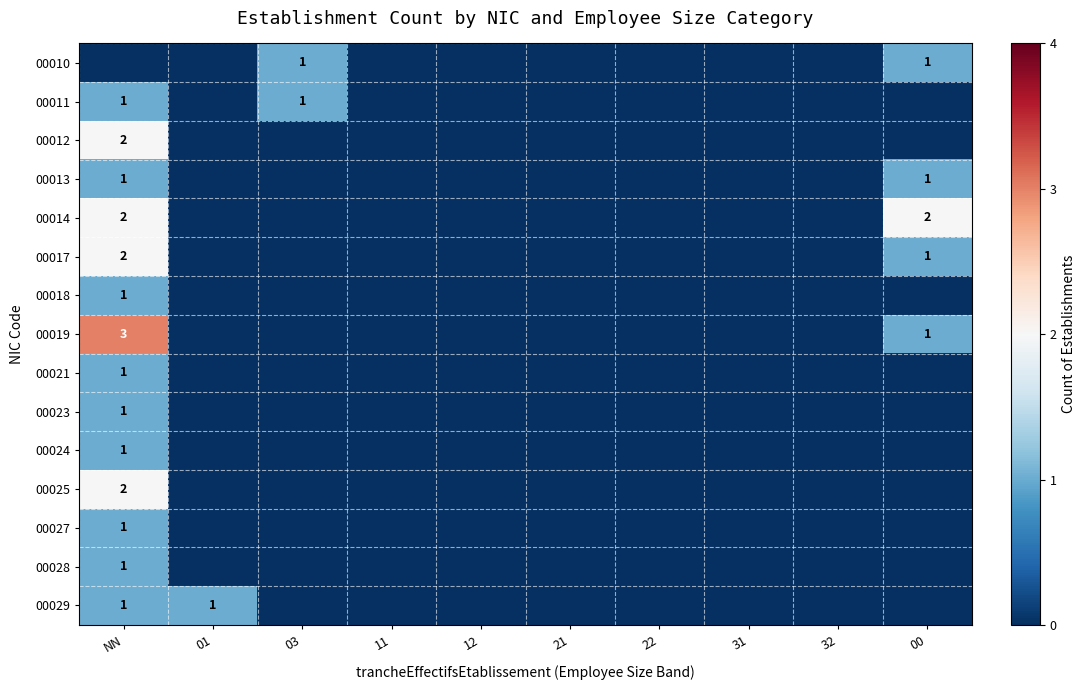

Between 00 and 11, which is larger?

00